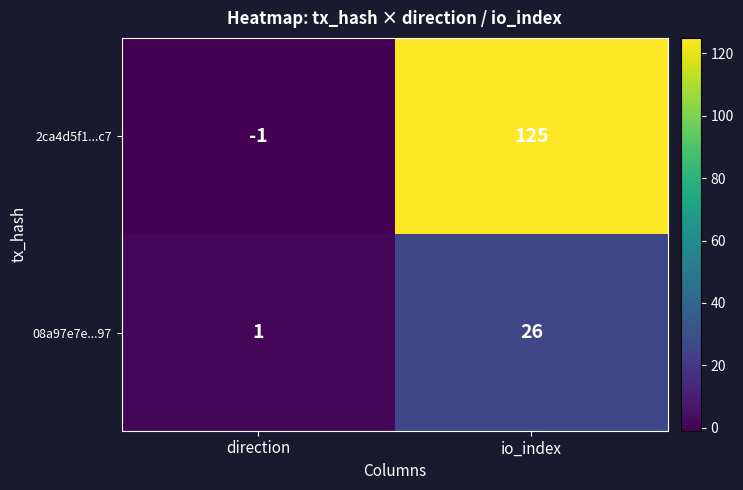

The value of 2ca4d5f1...c7 at io_index is 125. True or false?

True